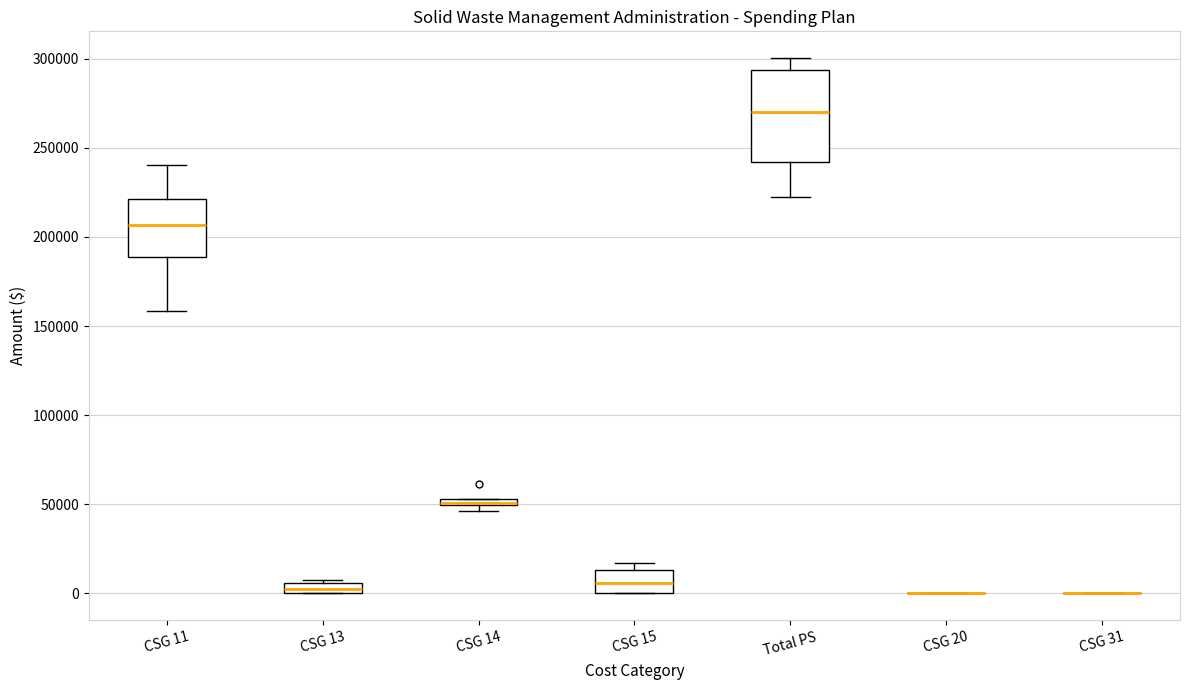

Which box is the tallest, from its lower edge to its upper edge?

Total PS